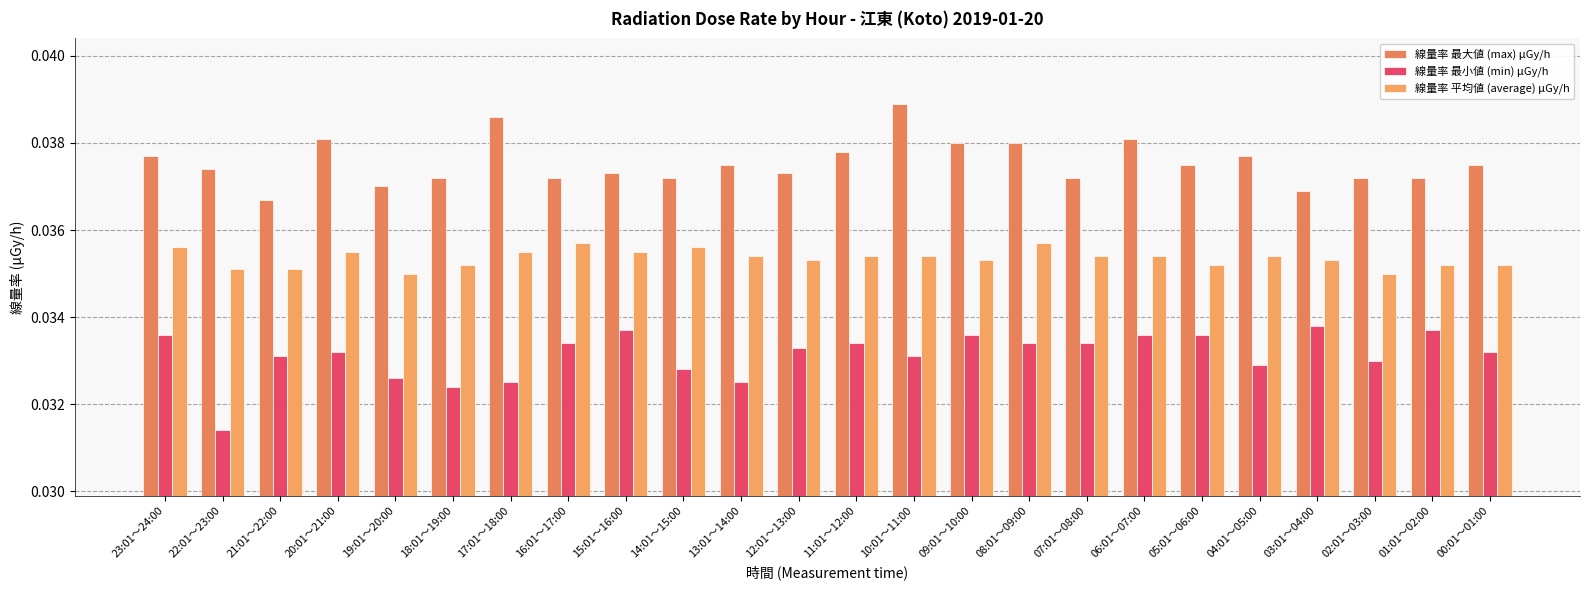

Reading left to right, list all the values displayed in this chart.

線量率 最大値 (max) μGy/h: 23:01～24:00=0.0	22:01～23:00=0.0	21:01～22:00=0.0	20:01～21:00=0.0	19:01～20:00=0.0	18:01～19:00=0.0	17:01～18:00=0.0	16:01～17:00=0.0	15:01～16:00=0.0	14:01～15:00=0.0	13:01～14:00=0.0	12:01～13:00=0.0	11:01～12:00=0.0	10:01～11:00=0.0	09:01～10:00=0.0	08:01～09:00=0.0	07:01～08:00=0.0	06:01～07:00=0.0	05:01～06:00=0.0	04:01～05:00=0.0	03:01～04:00=0.0	02:01～03:00=0.0	01:01～02:00=0.0	00:01～01:00=0.0
線量率 最小値 (min) μGy/h: 23:01～24:00=0.0	22:01～23:00=0.0	21:01～22:00=0.0	20:01～21:00=0.0	19:01～20:00=0.0	18:01～19:00=0.0	17:01～18:00=0.0	16:01～17:00=0.0	15:01～16:00=0.0	14:01～15:00=0.0	13:01～14:00=0.0	12:01～13:00=0.0	11:01～12:00=0.0	10:01～11:00=0.0	09:01～10:00=0.0	08:01～09:00=0.0	07:01～08:00=0.0	06:01～07:00=0.0	05:01～06:00=0.0	04:01～05:00=0.0	03:01～04:00=0.0	02:01～03:00=0.0	01:01～02:00=0.0	00:01～01:00=0.0
線量率 平均値 (average) μGy/h: 23:01～24:00=0.0	22:01～23:00=0.0	21:01～22:00=0.0	20:01～21:00=0.0	19:01～20:00=0.0	18:01～19:00=0.0	17:01～18:00=0.0	16:01～17:00=0.0	15:01～16:00=0.0	14:01～15:00=0.0	13:01～14:00=0.0	12:01～13:00=0.0	11:01～12:00=0.0	10:01～11:00=0.0	09:01～10:00=0.0	08:01～09:00=0.0	07:01～08:00=0.0	06:01～07:00=0.0	05:01～06:00=0.0	04:01～05:00=0.0	03:01～04:00=0.0	02:01～03:00=0.0	01:01～02:00=0.0	00:01～01:00=0.0